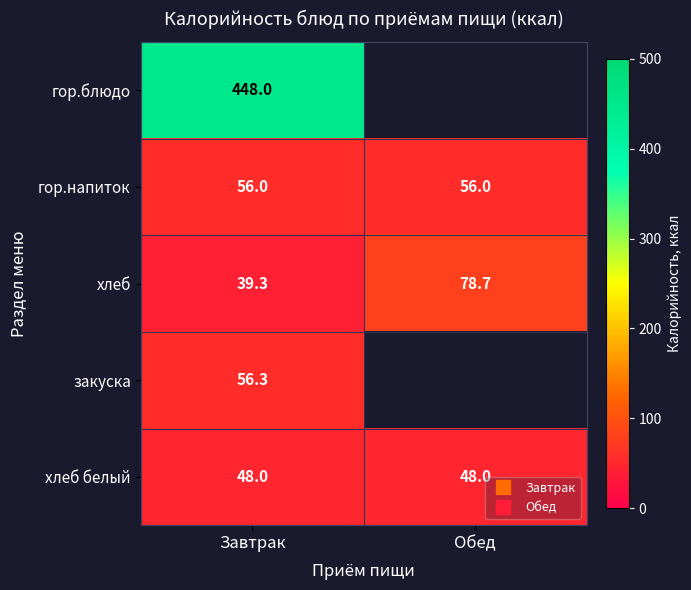

Is it true that хлеб equals 39.3 at Завтрак?

True